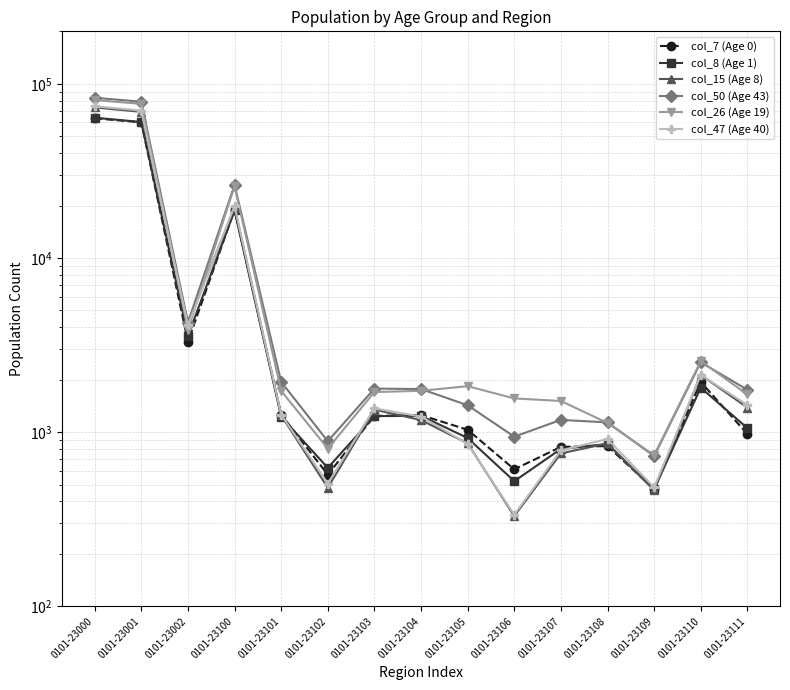

Which category has the highest value across all series?

0101-23000